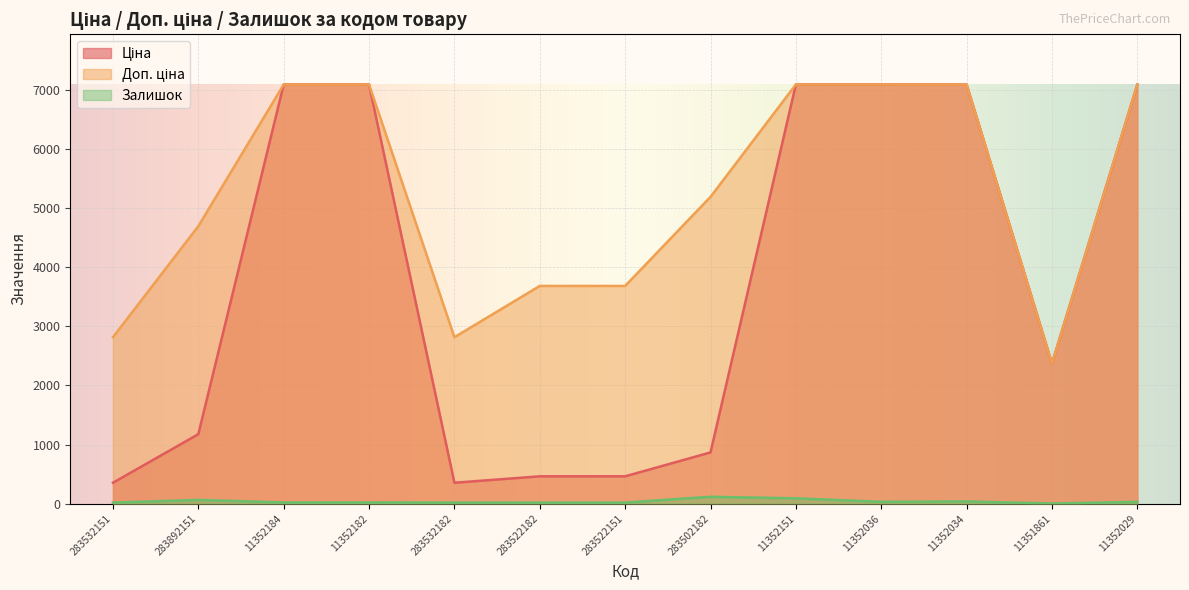

True or false: Ціна has more than 0 points higher than both neighbors.

False